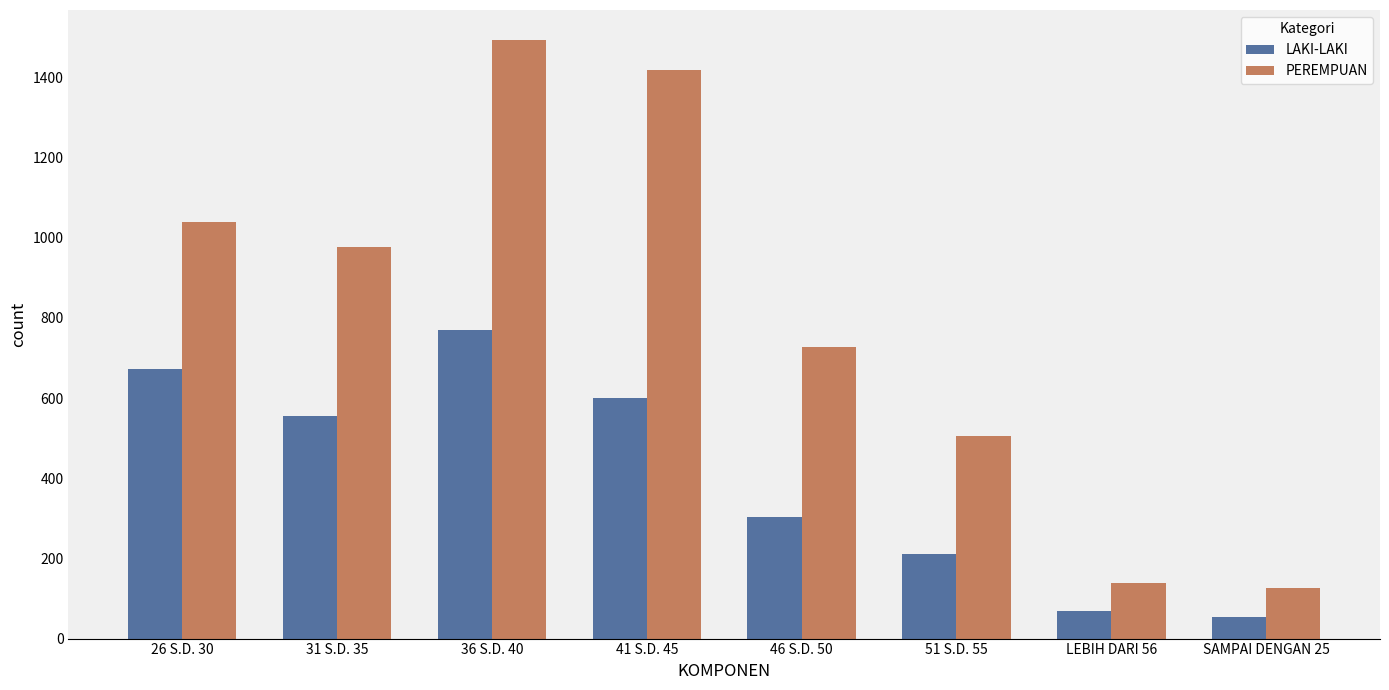

What is the difference between the highest and lowest values at SAMPAI DENGAN 25?

72